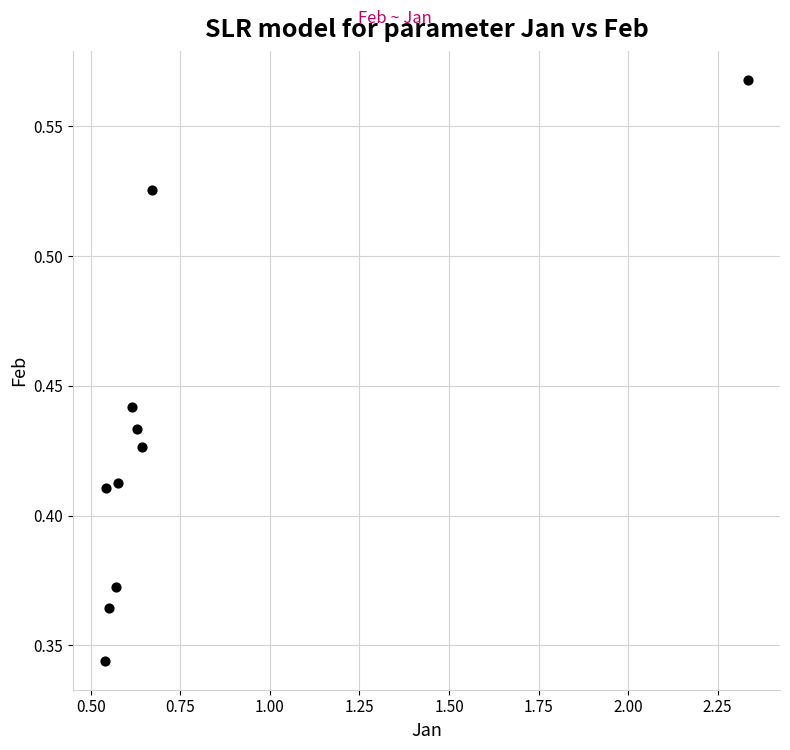

What is the range of X values (max minus min)?

1.8